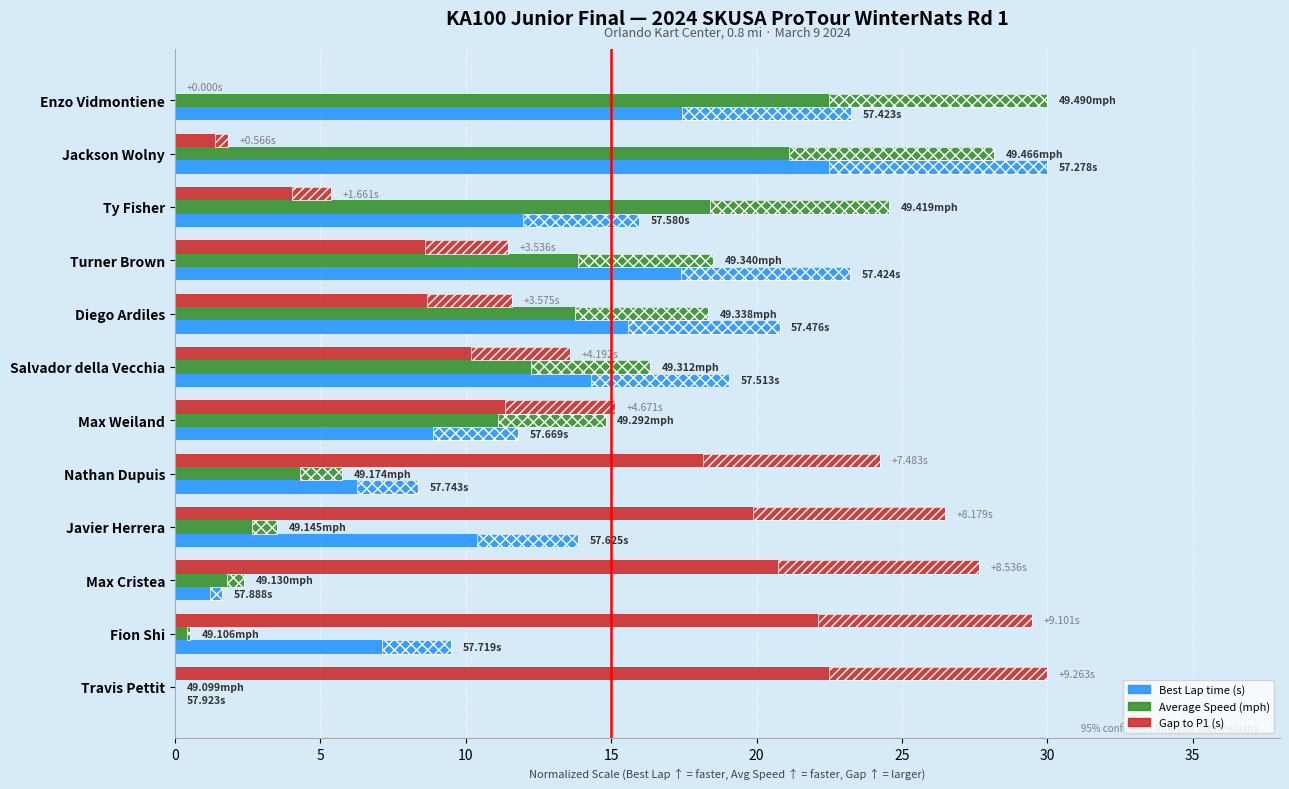

Does the chart contain stacked bars?

No